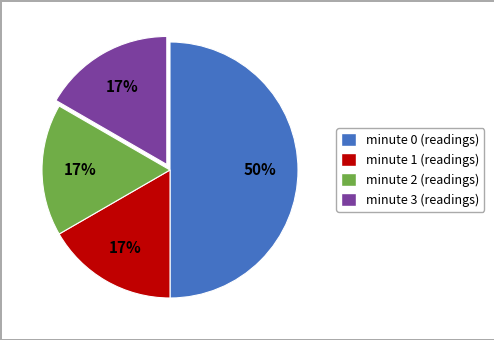

To the nearest percent, what percentage of the pie is minute 1?

17%